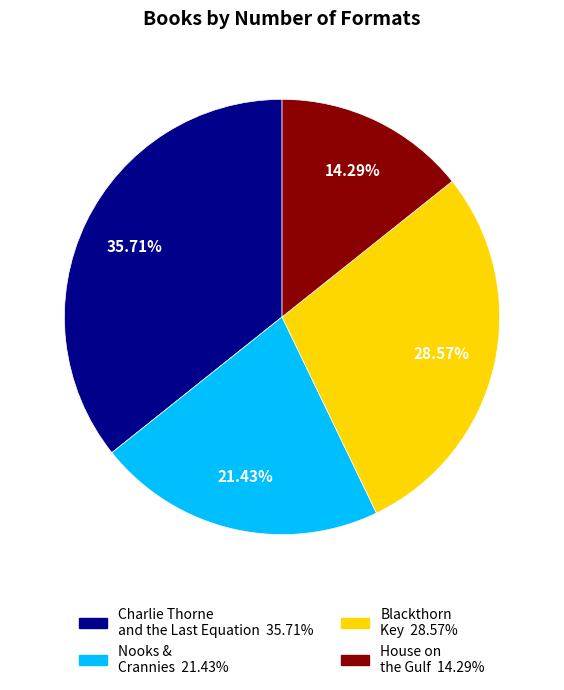

What percentage is NOT represented by Blackthorn Key?

71.4%